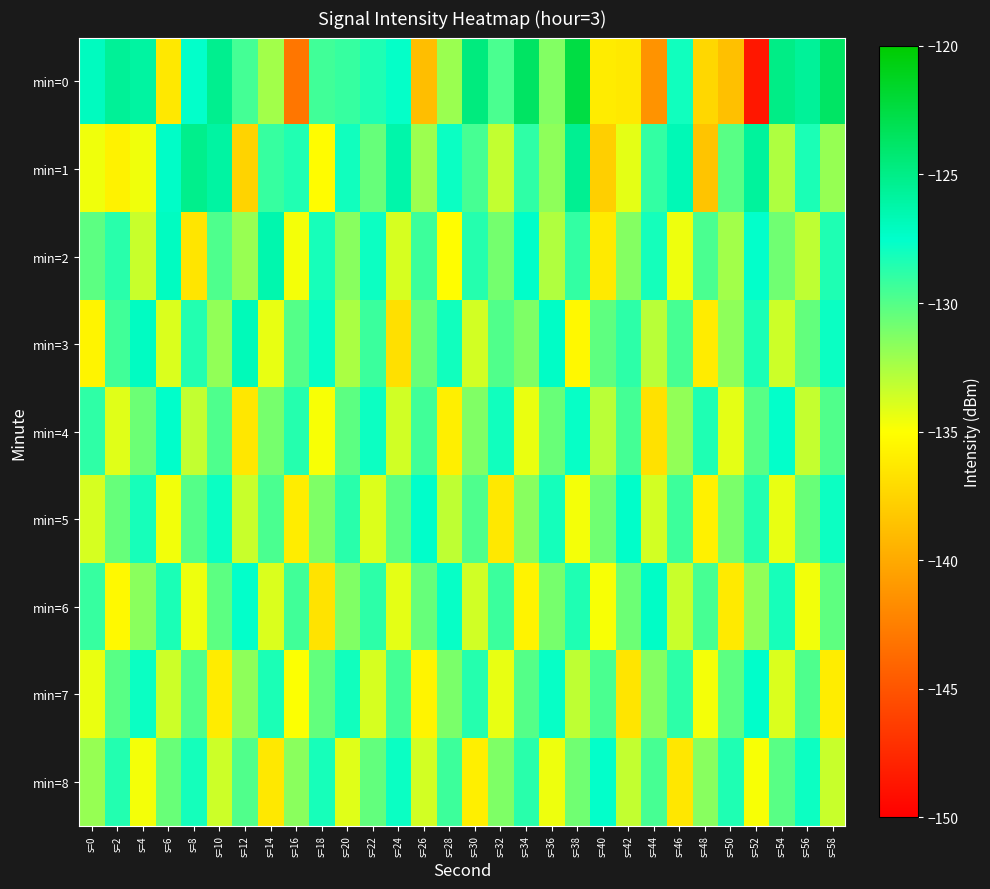

What is the total value across all series at s=26?

-1187.5